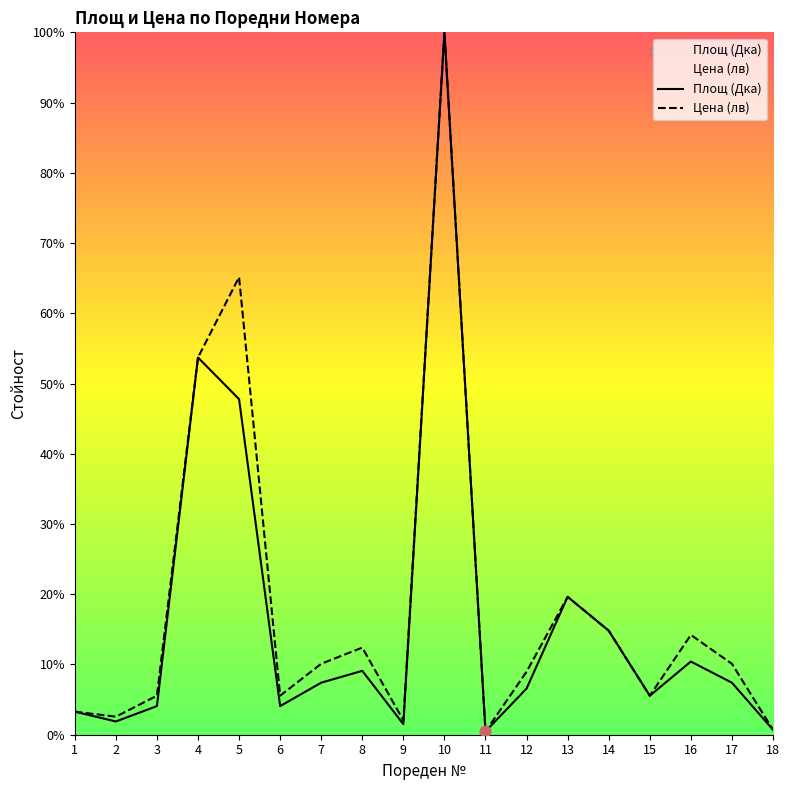

At how many categories does at least one series exceed 14?

6